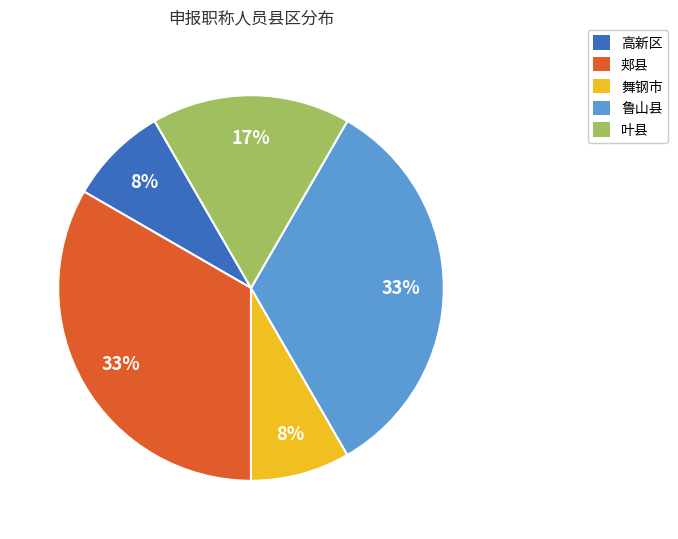

How many segments does this pie chart have?

5